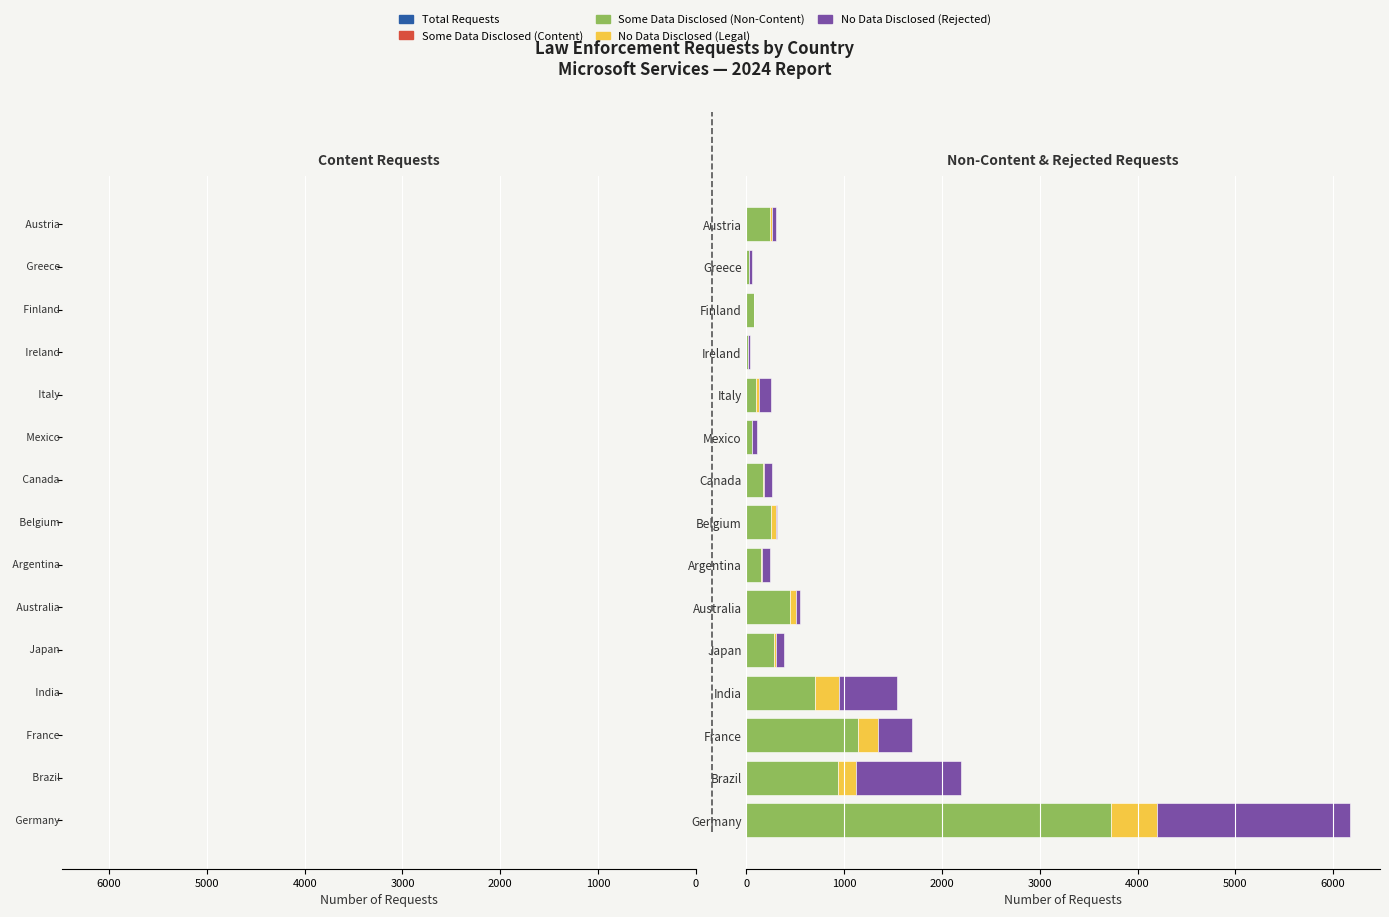

What is the maximum value for Some Data Disclosed (Non-Content)?

3727